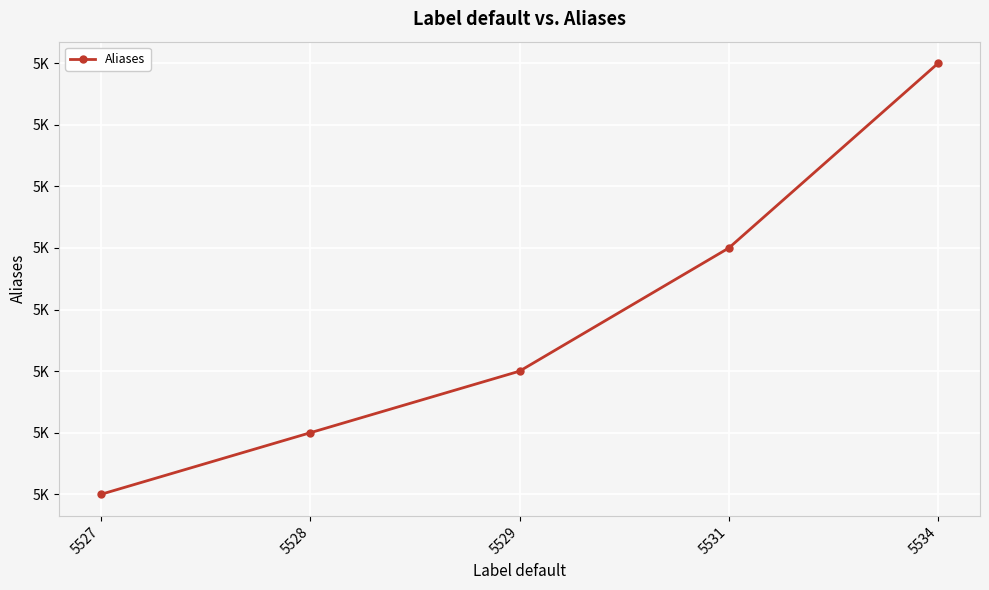

True or false: the data shows 5528 at 5528.

True